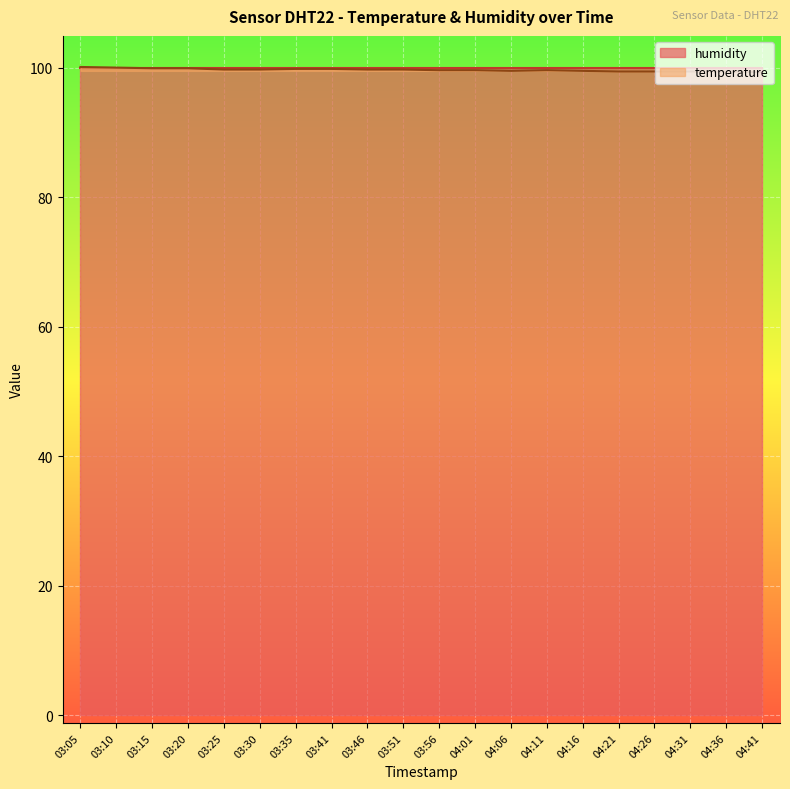

What position from the right is 04:41?

1